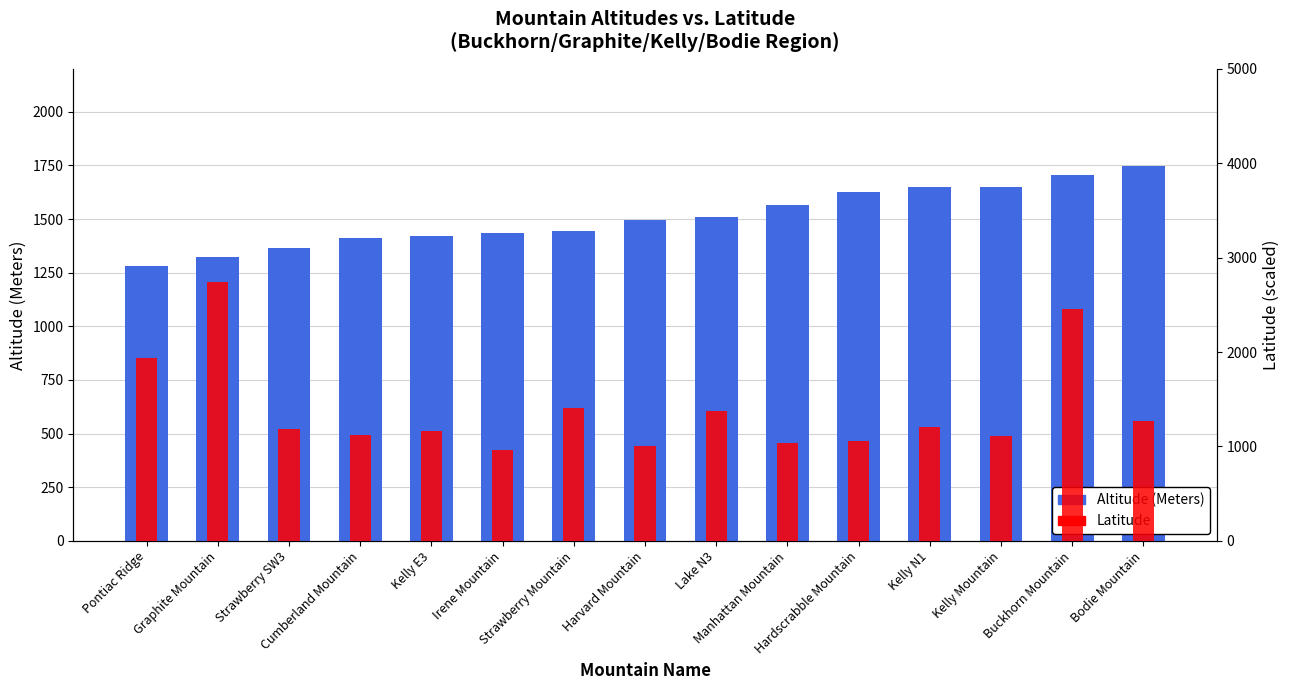

At how many categories does at least one series exceed 2560?

1